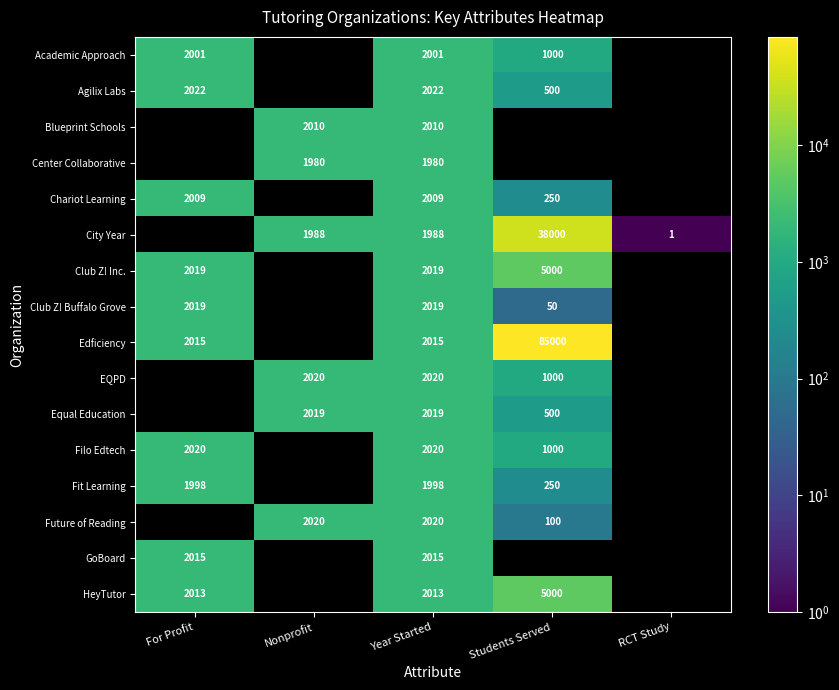

What is the difference between the Agilix Labs values at Students Served and For Profit?

1522